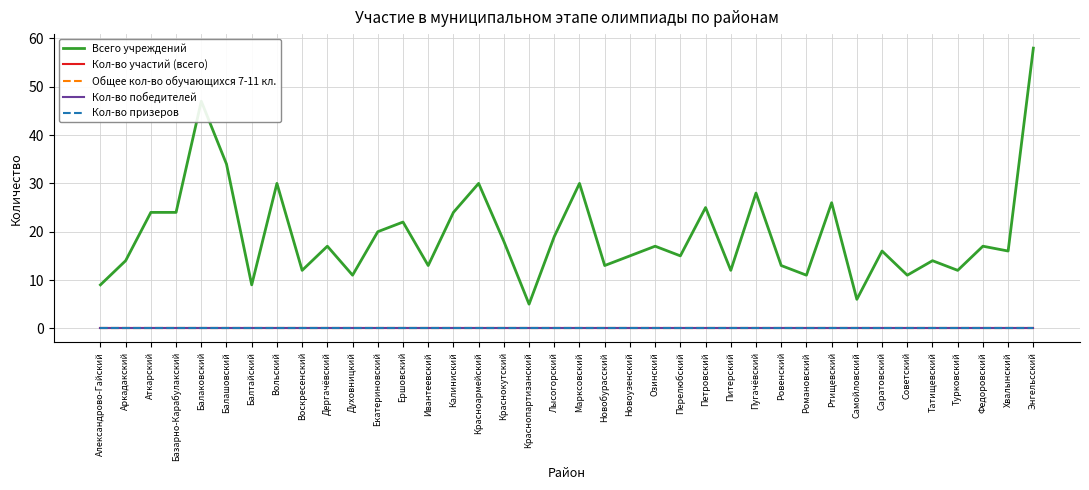

At which category is the sum across all series the highest?

Энгельсский